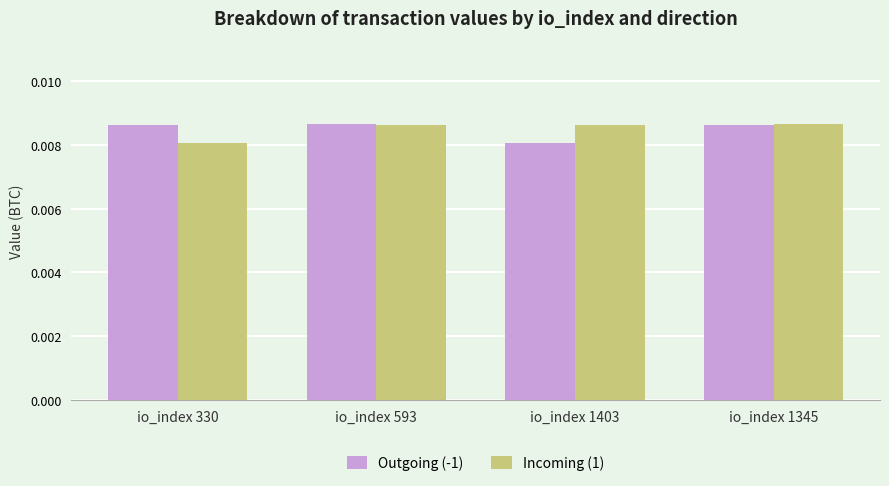

Where is Outgoing (-1) nearest to the value 0?

io_index 1403